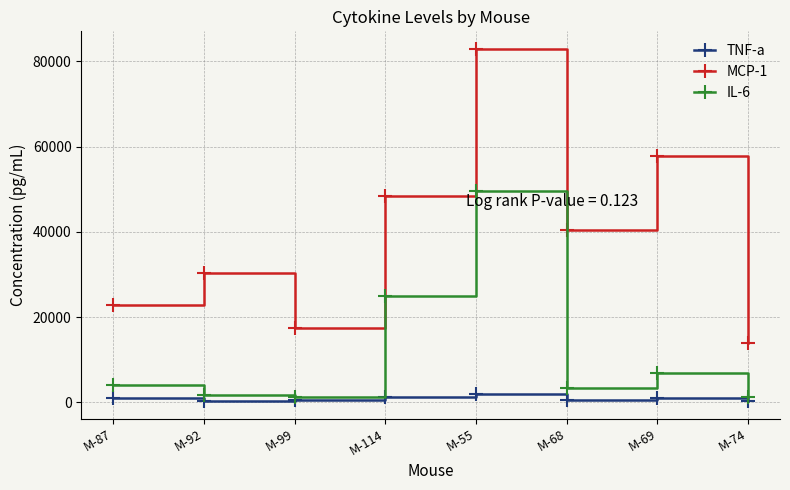

What is the difference between the maximum and minimum values in the MCP-1 series?

68893.6